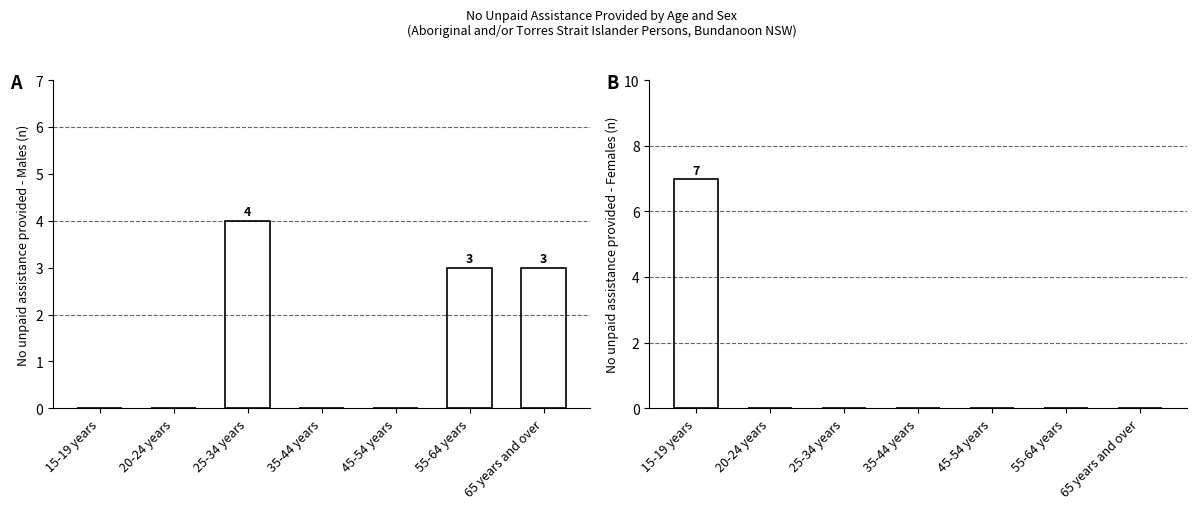

Is it true that No unpaid assistance provided - Females equals 0 at 35-44 years?

True